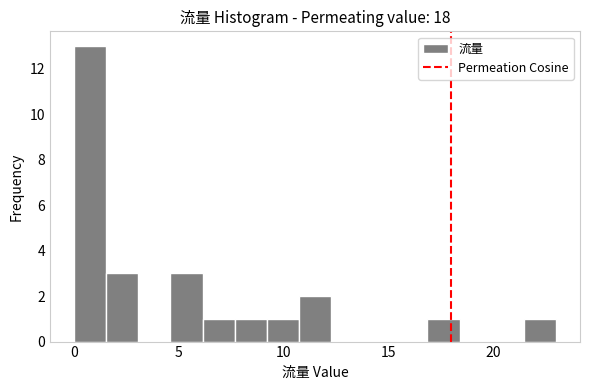

Read against the x-axis, roughly where is the centre of the tallest bar?

1.0